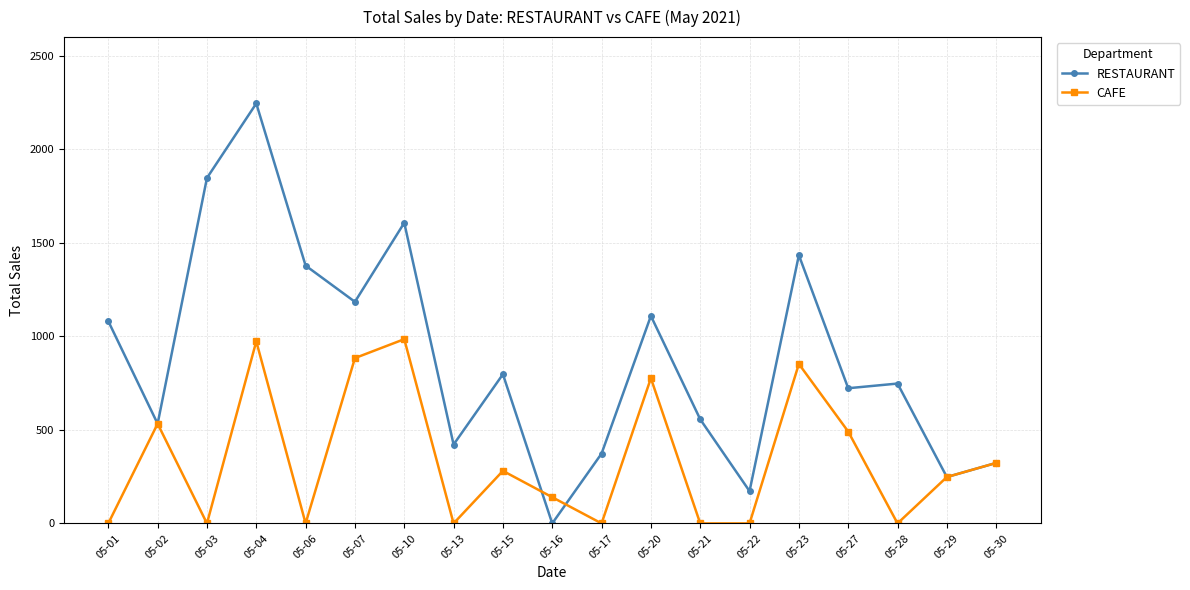

True or false: RESTAURANT has more than 2 interior local peaks.

True